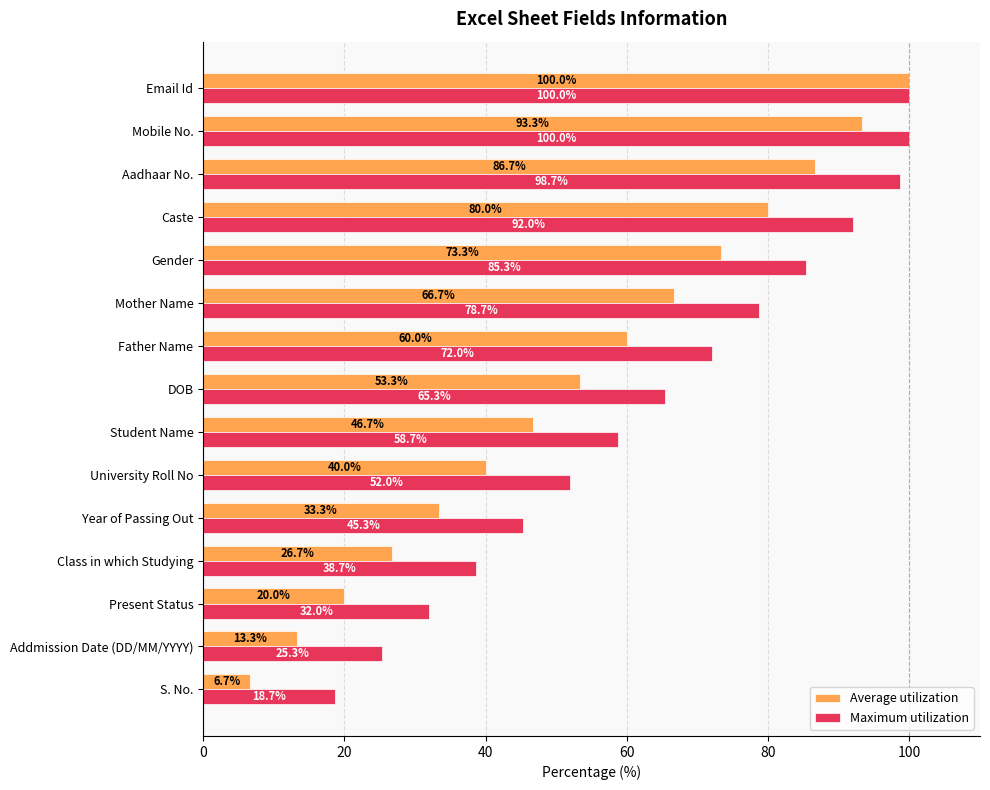

Is it true that Average utilization equals 80.0 at Caste?

True